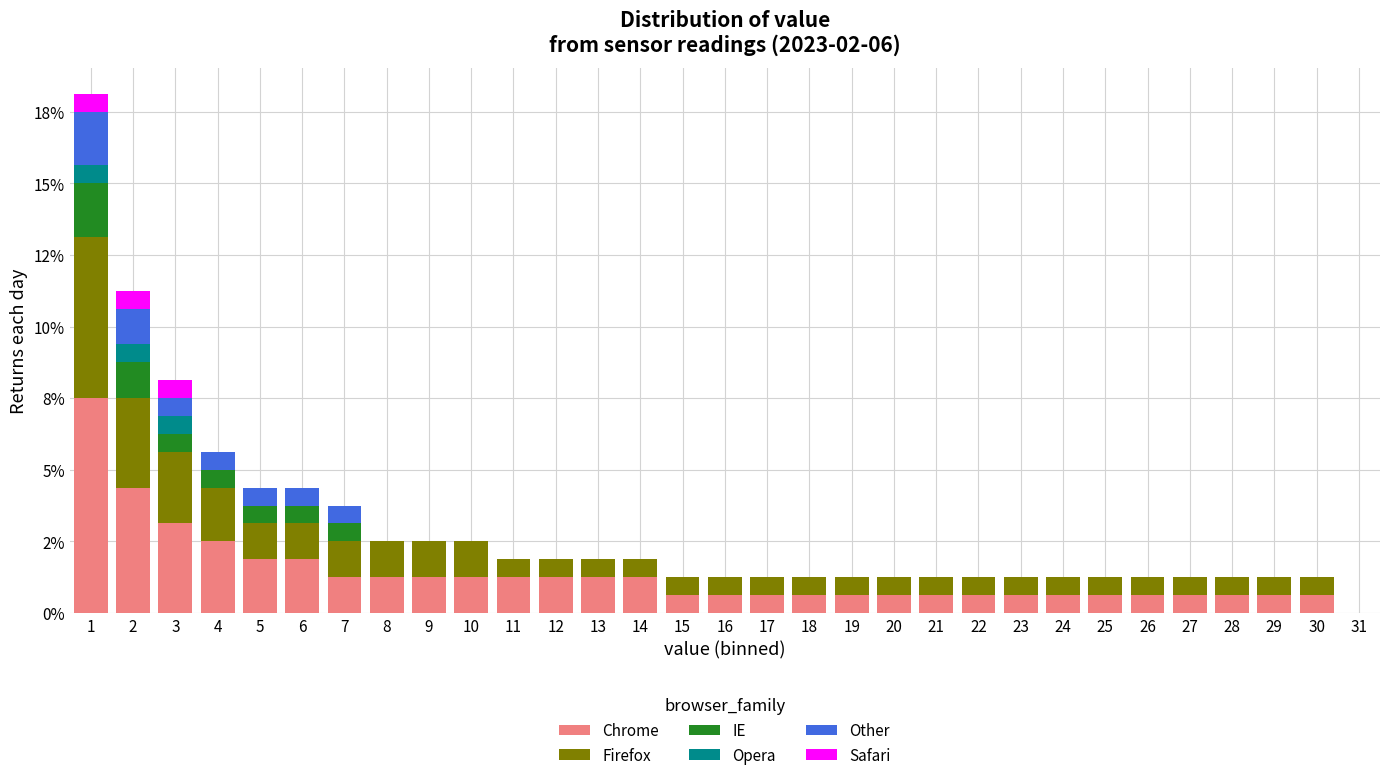

Does the chart contain stacked bars?

Yes